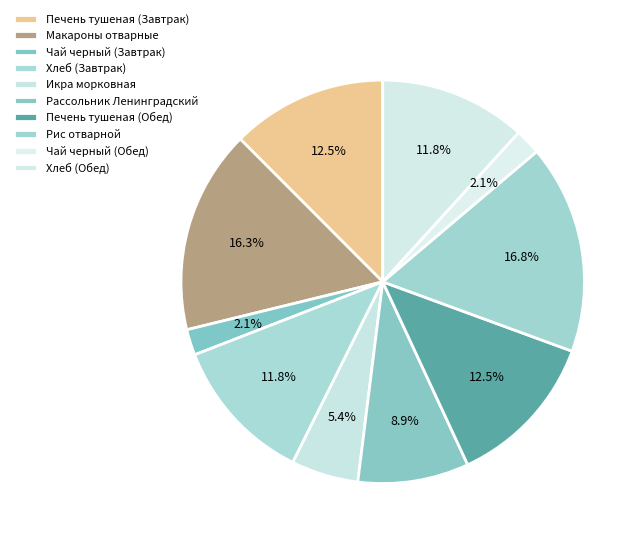

Does any single category account for the majority?

No